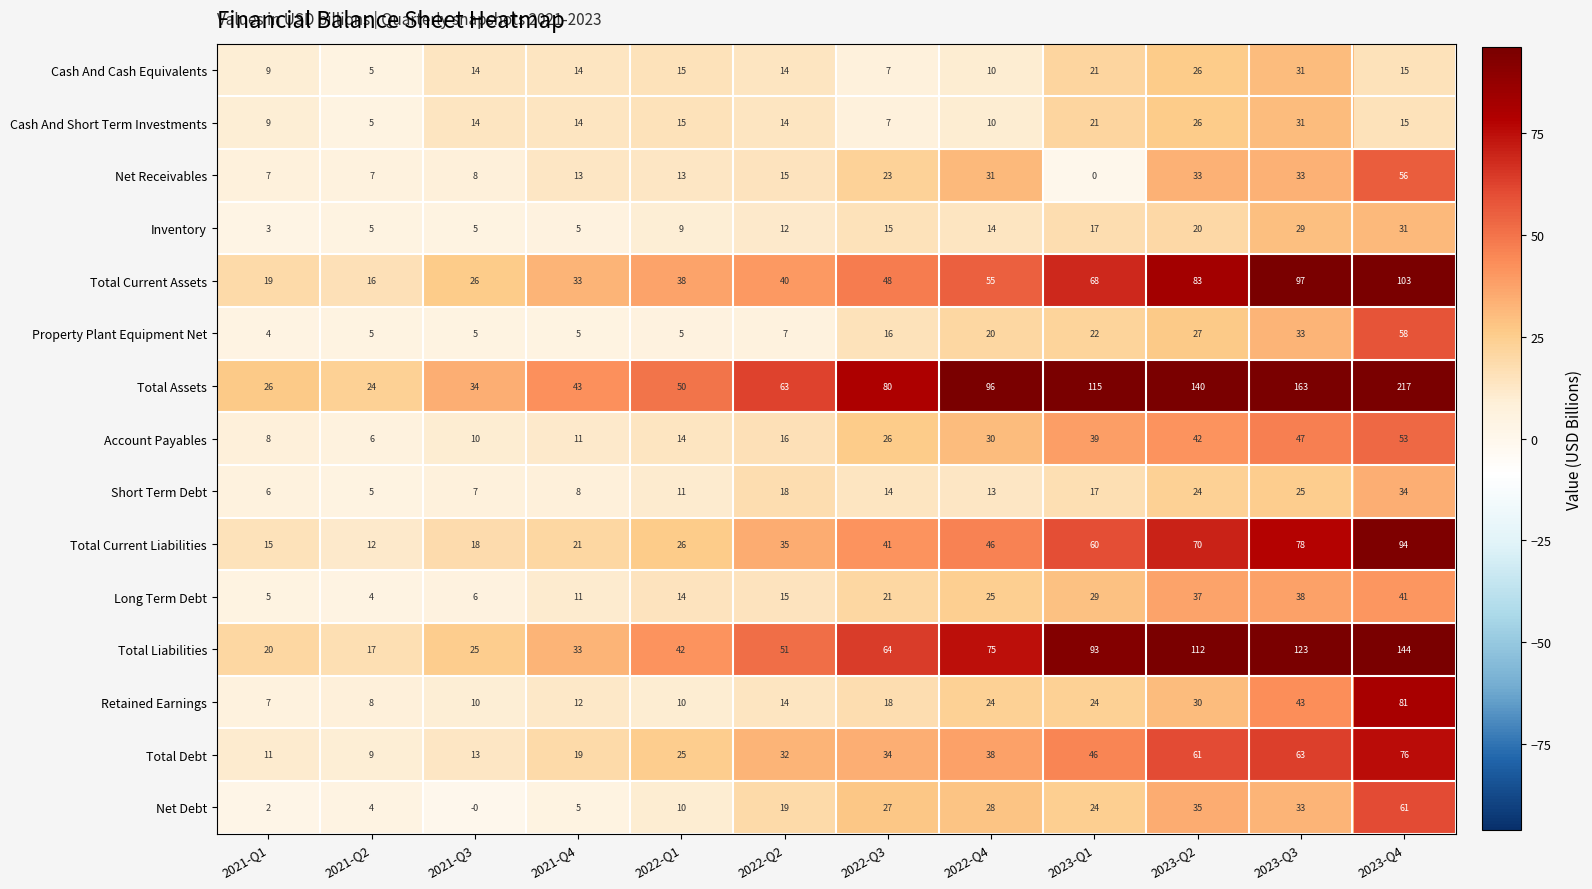

Where is Total Debt nearest to the value 42?

2022-Q4